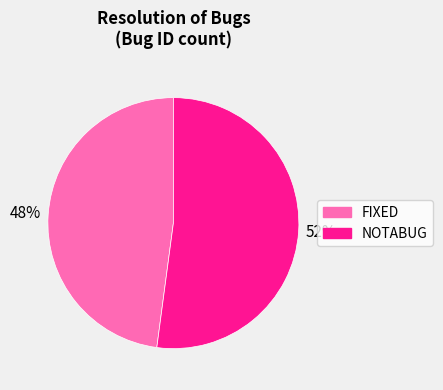

What percentage is the NOTABUG slice, to the nearest percent?

52%